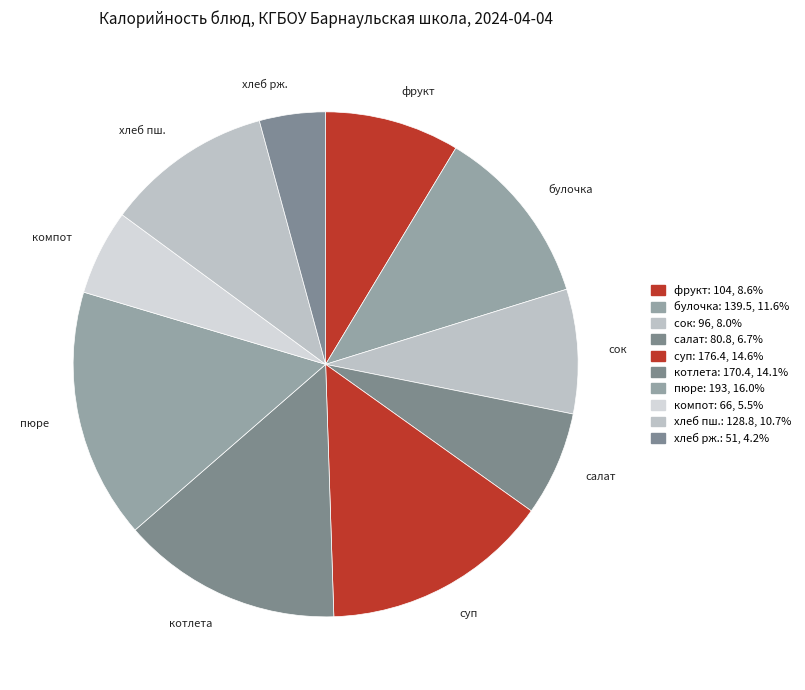

What is the ratio of the value at пюре to the value at компот?

2.9